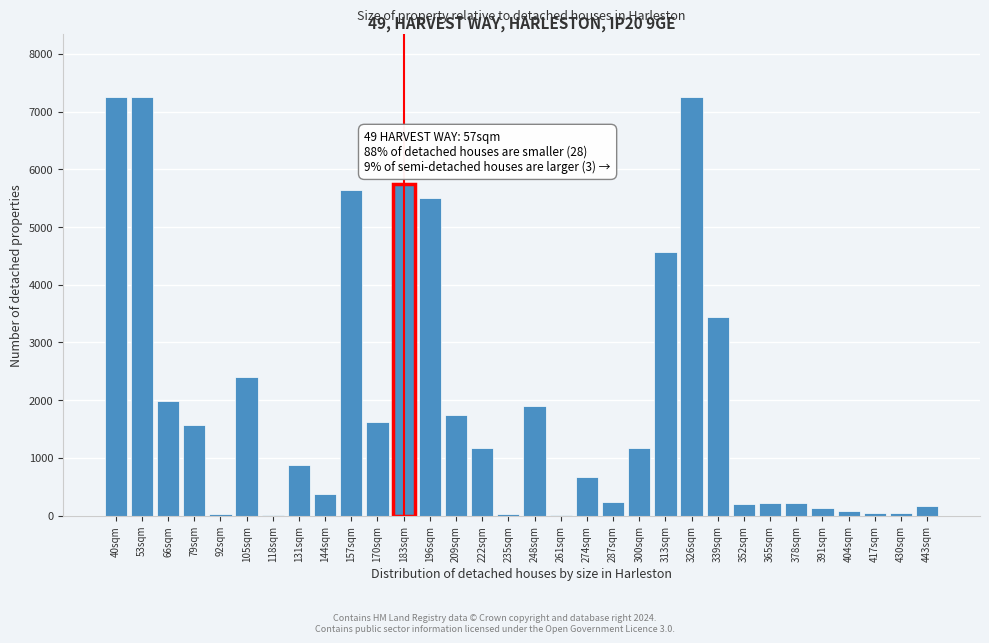

Which has a higher value, 339sqm or 144sqm?

339sqm